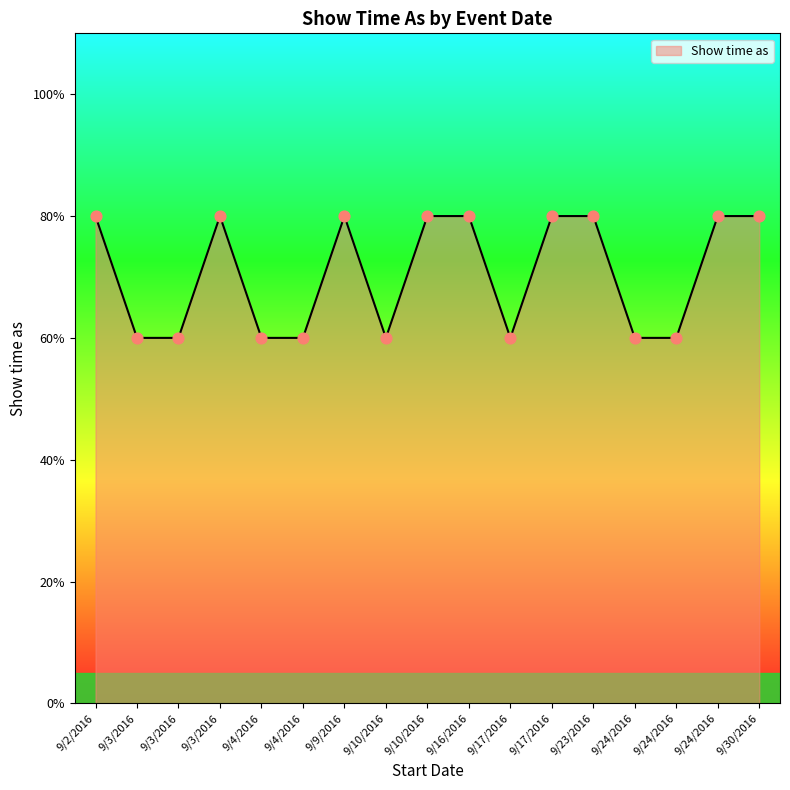

Approximately how many times larger is the value at 9/23/2016 compared to 9/16/2016?

1.0